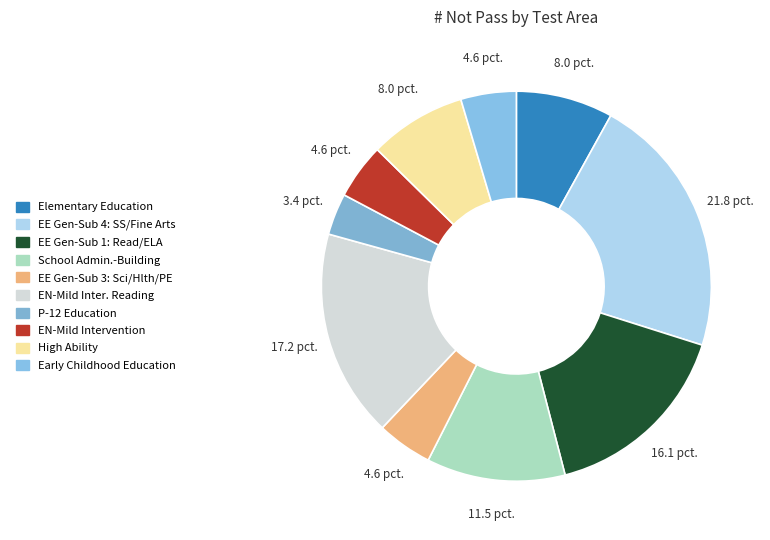

How many segments does this pie chart have?

10